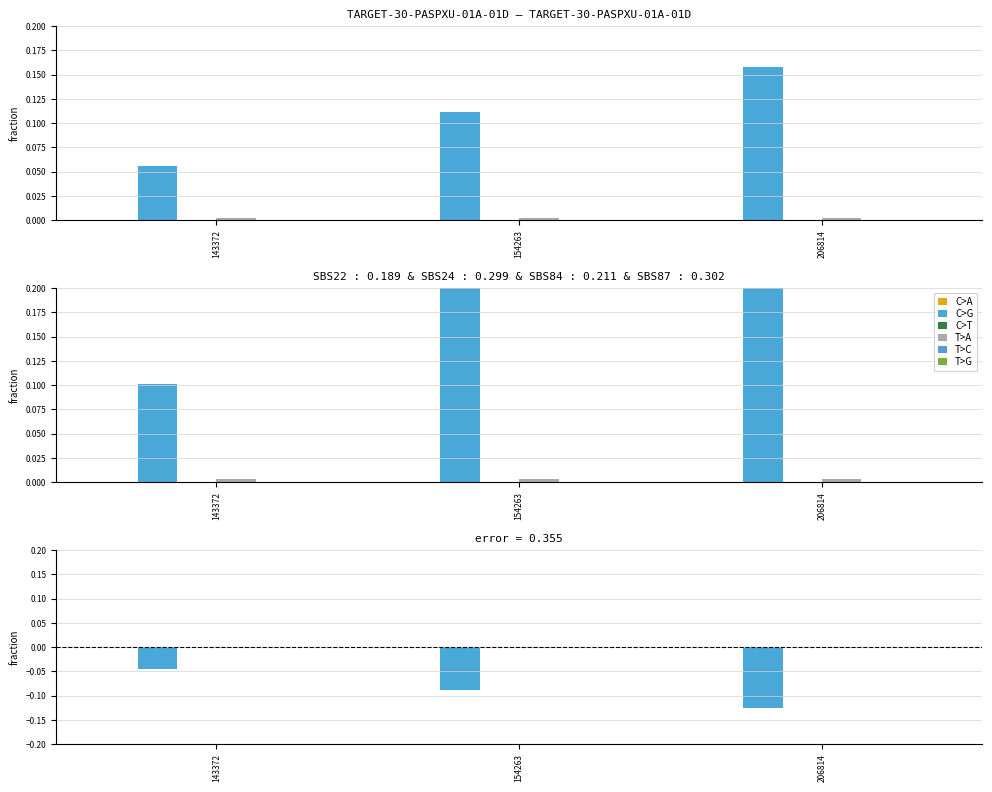

What is the value of the C>G bar at the 2nd from the left?

-0.1